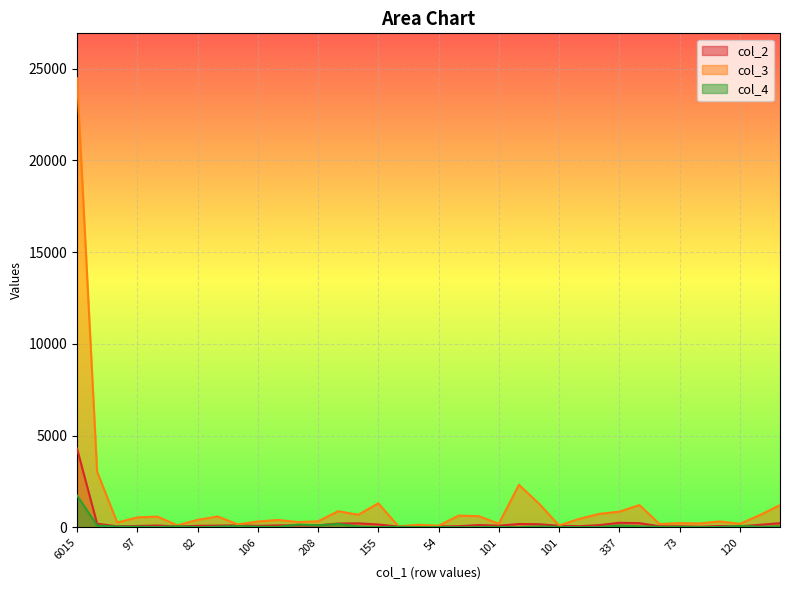

The value of col_3 at 101 is 51. True or false?

False